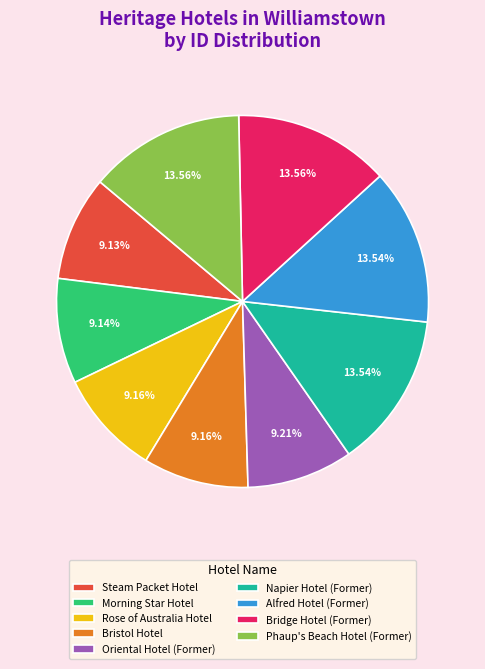

Which has a higher value, Phaup's Beach Hotel (Former) or Steam Packet Hotel?

Phaup's Beach Hotel (Former)